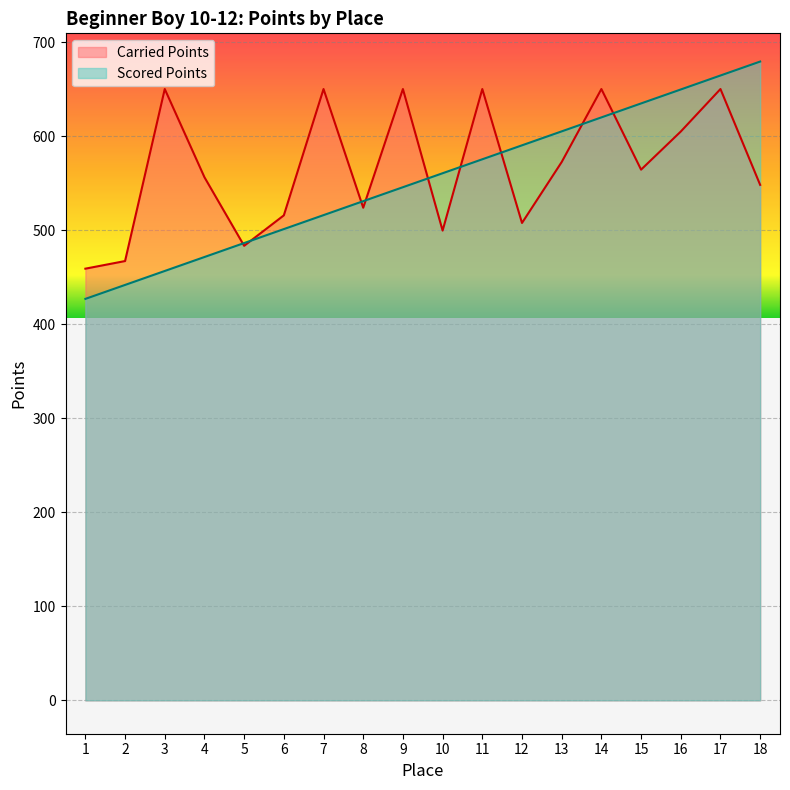

At which category does Carried Points reach its first local valley?

5